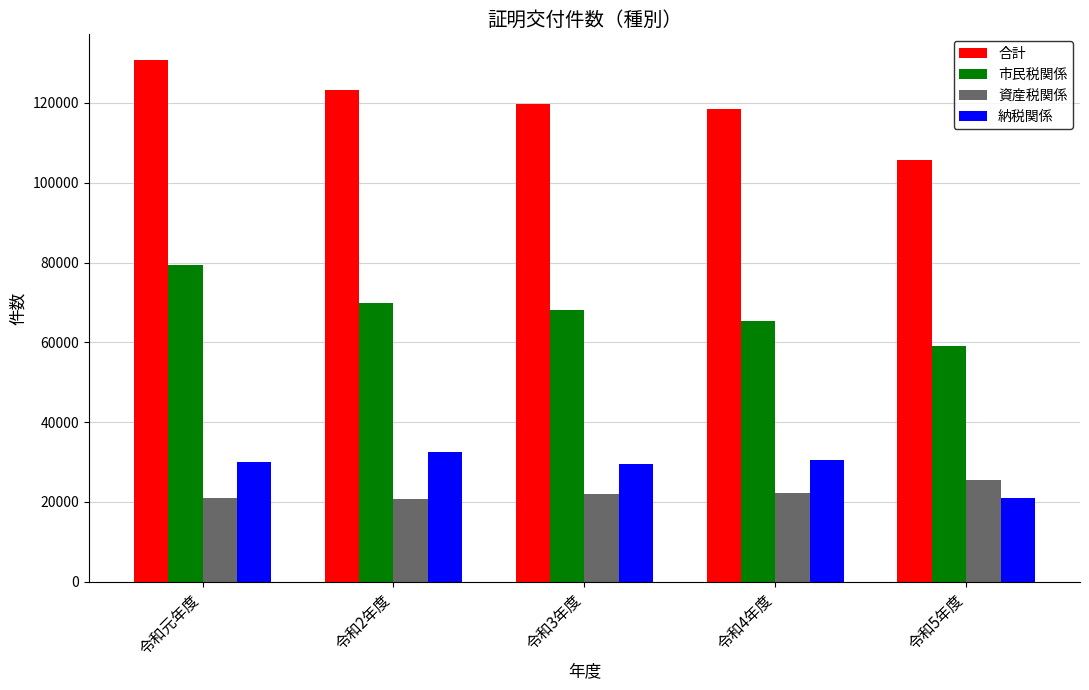

How many groups of bars are there?

5